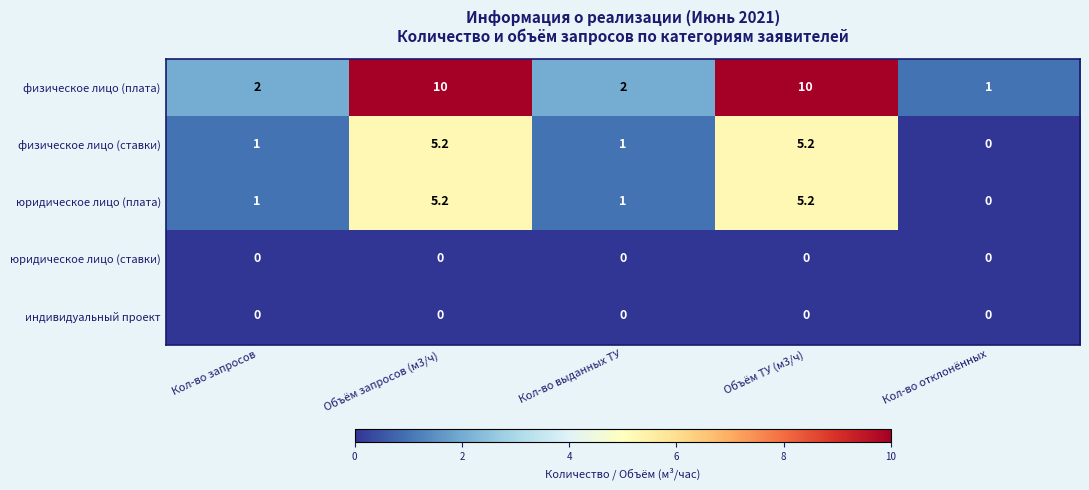

How many физическое лицо (плата) values are between 2 and 10?

4